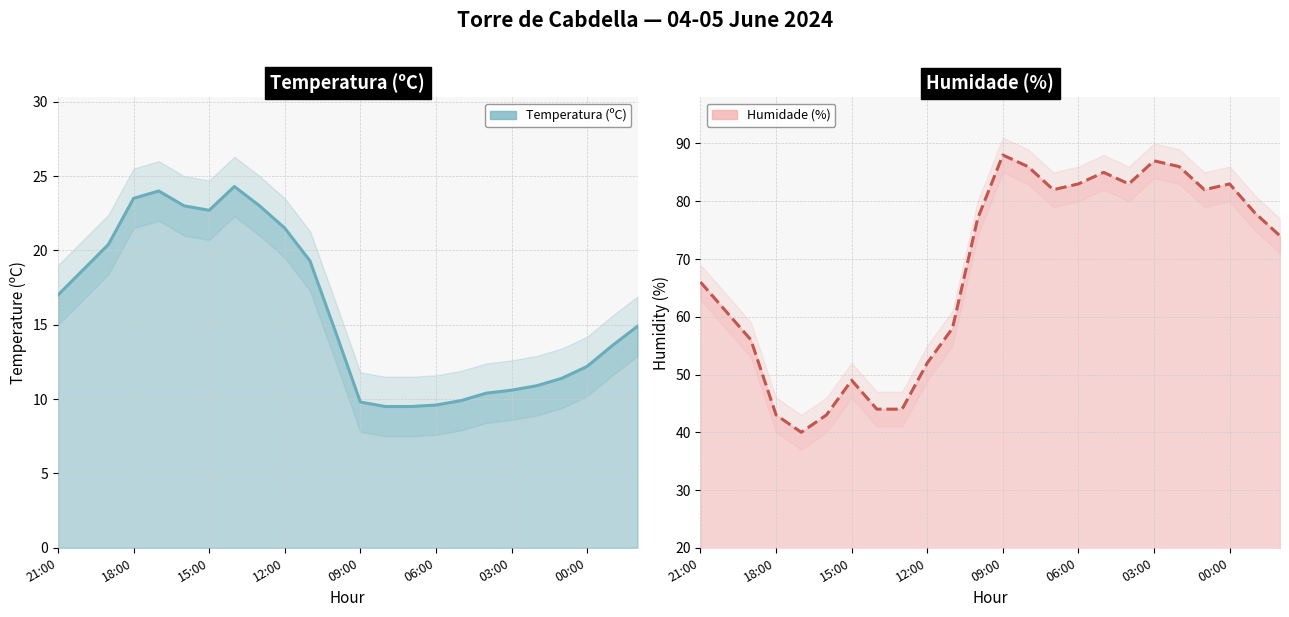

Between 15:00 and 09:00, which is larger?

15:00